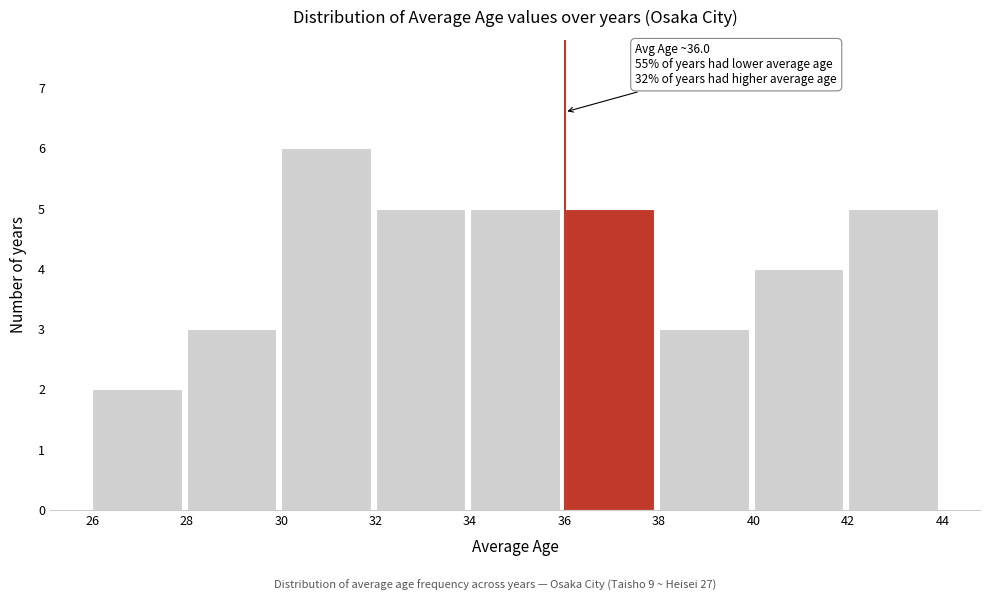

Over which range of the x-axis is the bar tallest?

30 to 32